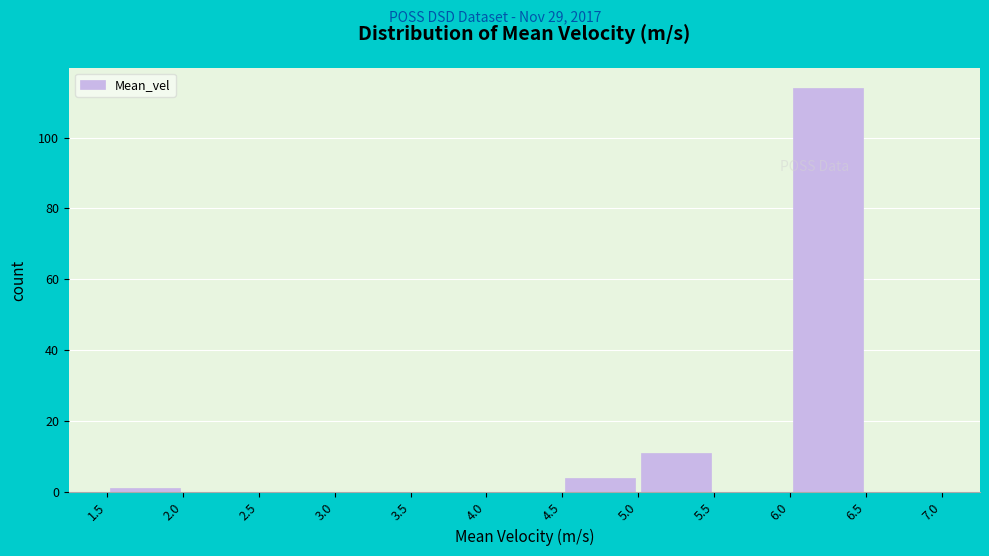

How tall is the bar that spans 4.5 to 5.0 on the x-axis? The values are not printed on the chart, so give them approximately, as read against the axis.

4